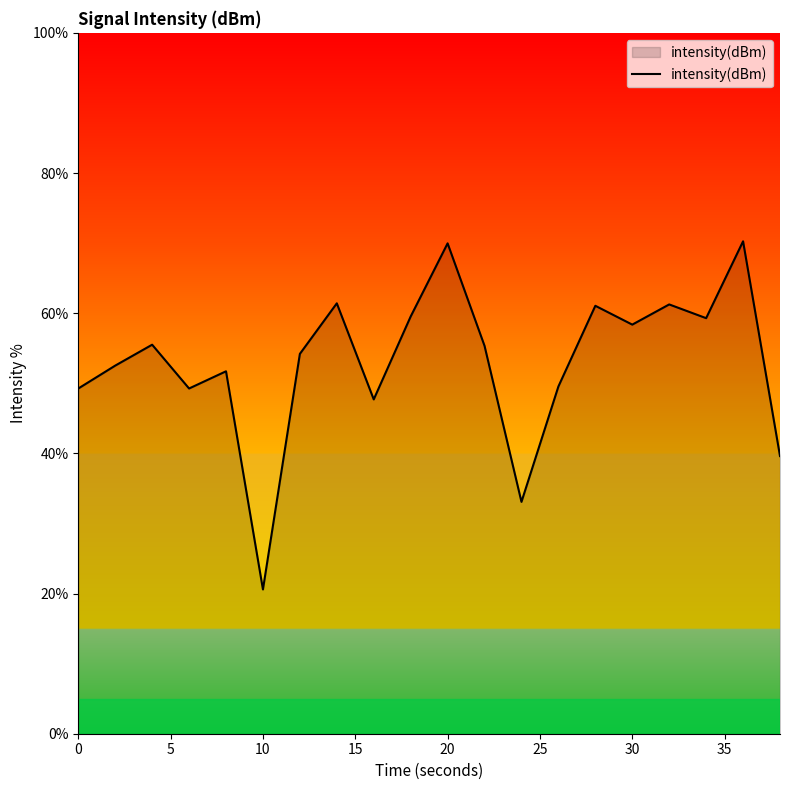

What is the difference between the maximum and minimum values?

49.7